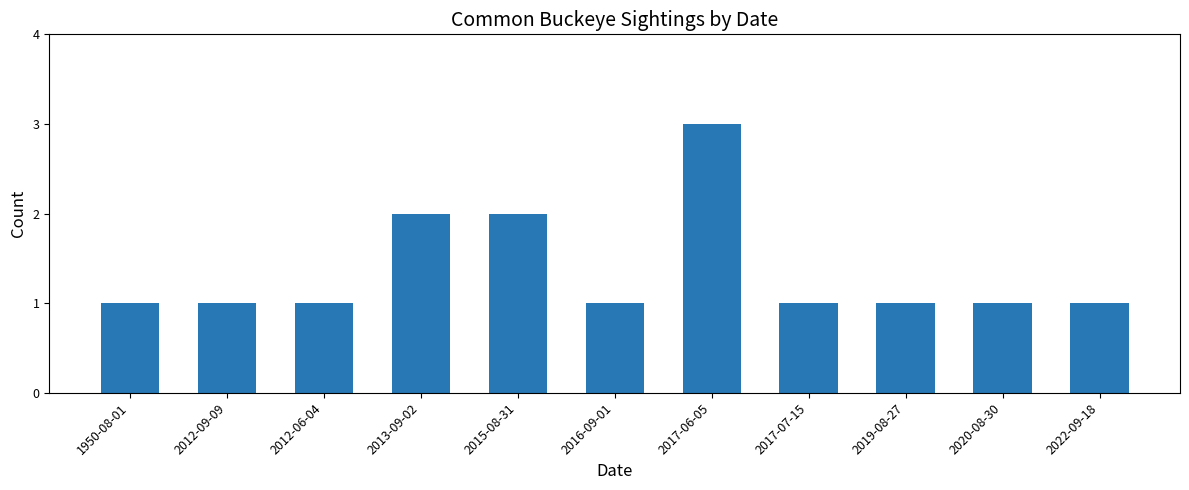

The value at 2017-07-15 is 1. True or false?

True